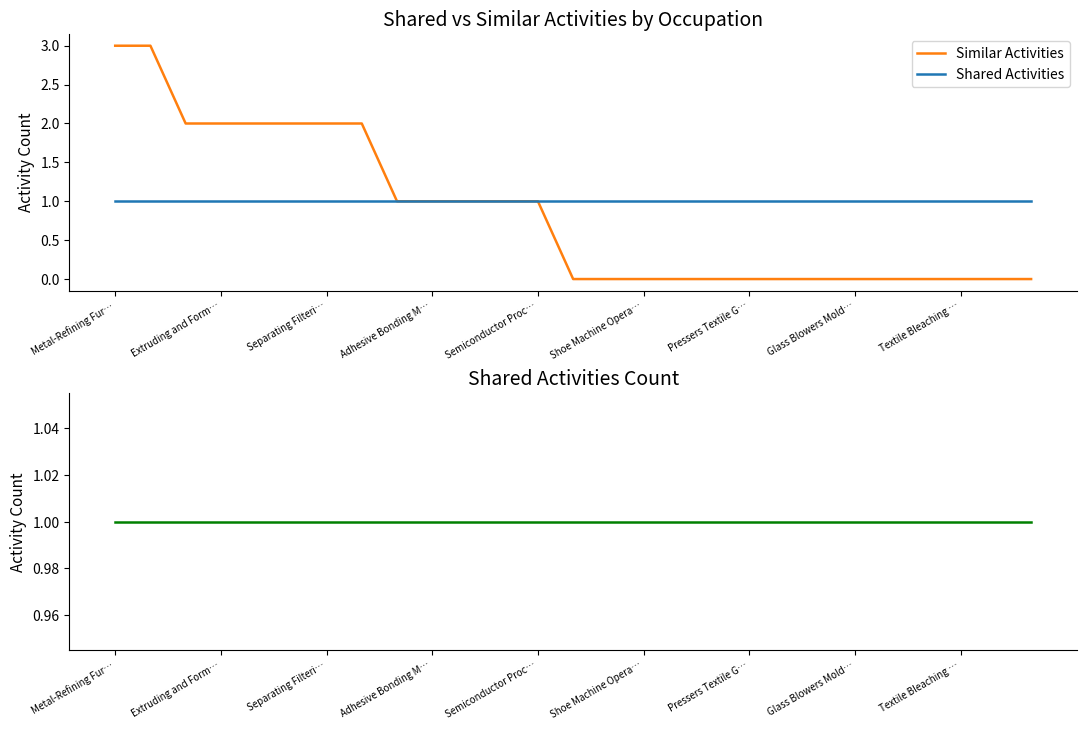

Rank the series by their average value, from highest to lowest.

Shared Activities, Similar Activities